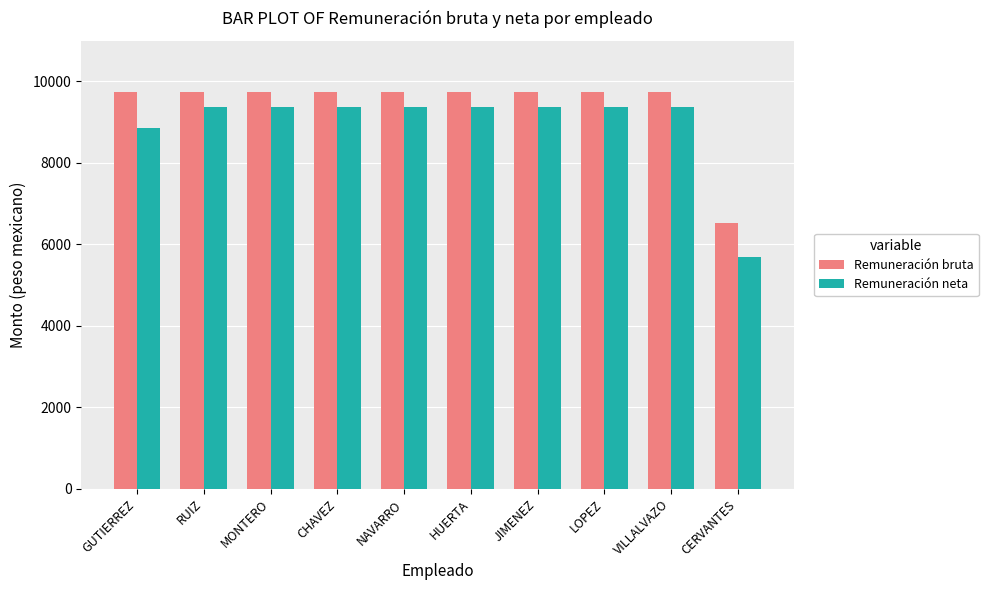

How many bars are there in total?

20